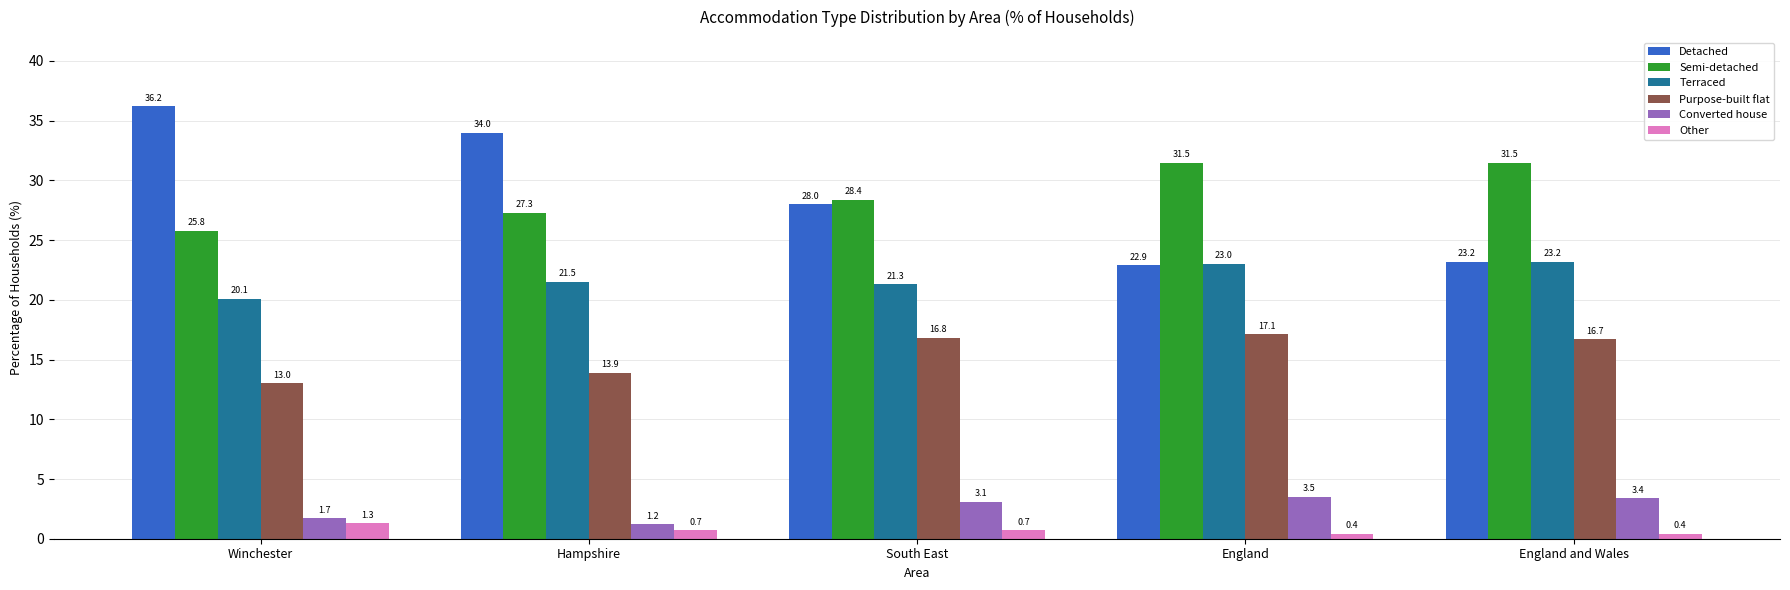

How many bars are there in total?

30